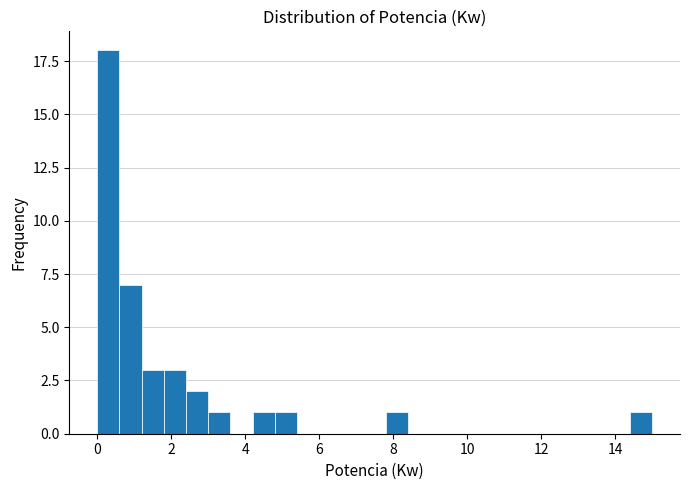

Around what value on the x-axis is the tallest bar? Give the approximate position of its centre, as read against the axis.

0.4